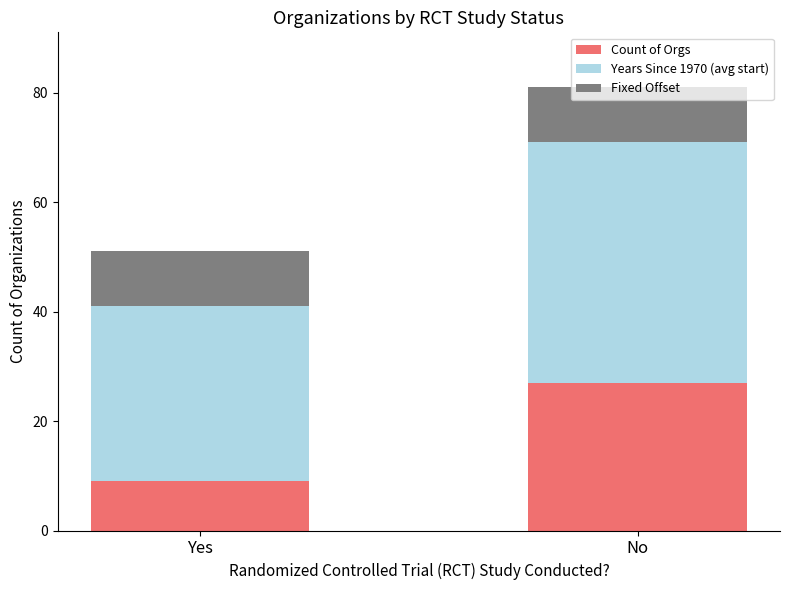

What is the total value across all series at No?

81